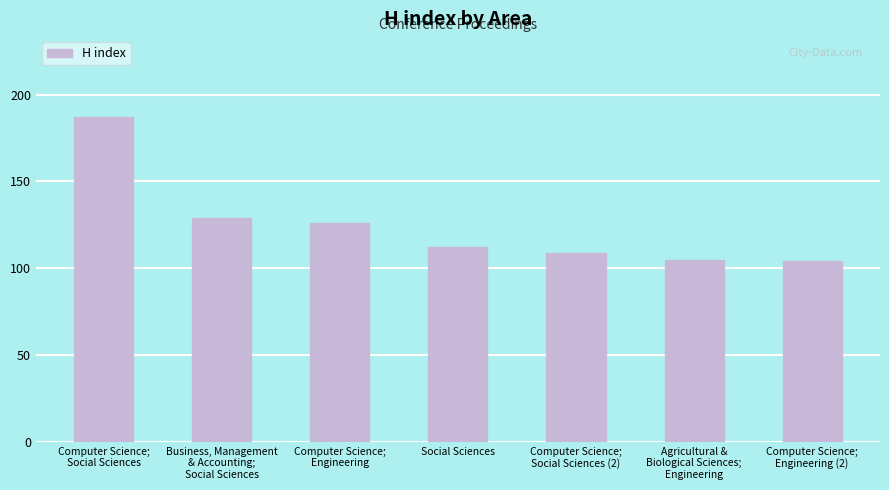

Rank the categories by value from lowest to highest.

Computer Science;
Engineering (2), Agricultural &
Biological Sciences;
Engineering, Computer Science;
Social Sciences (2), Social Sciences, Computer Science;
Engineering, Business, Management
& Accounting;
Social Sciences, Computer Science;
Social Sciences